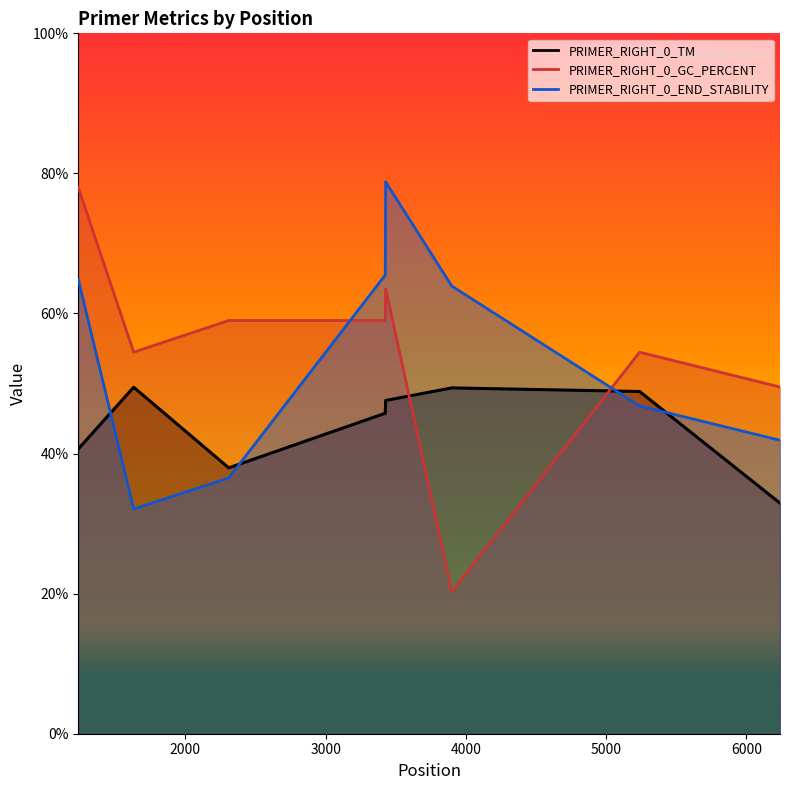

What is the total value across all series at 1236?

183.5